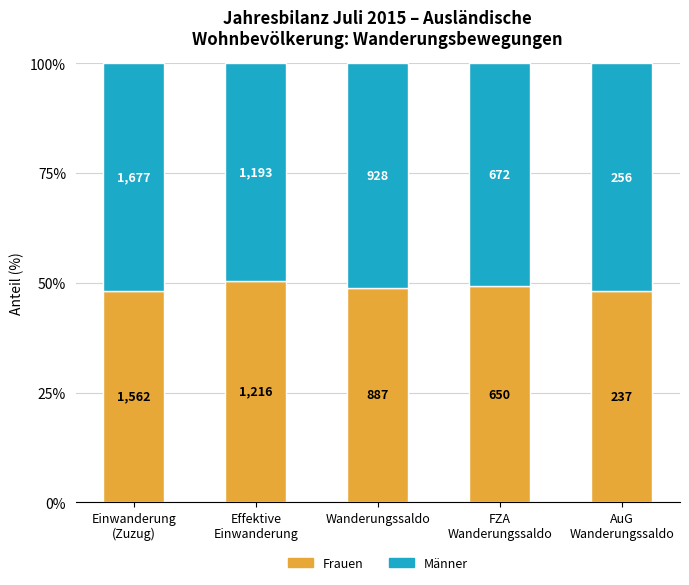

Are the bars horizontal?

No